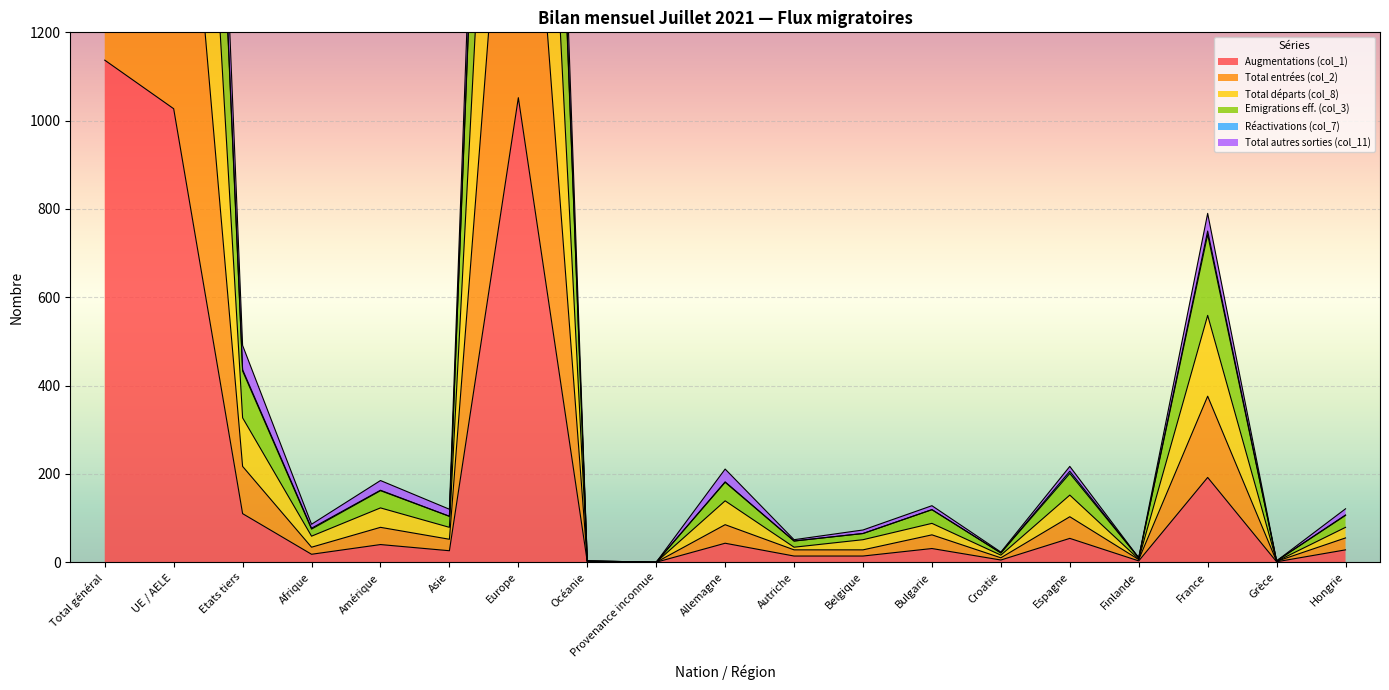

At which label does Emigrations eff. (col_3) first exceed 106?

Total général